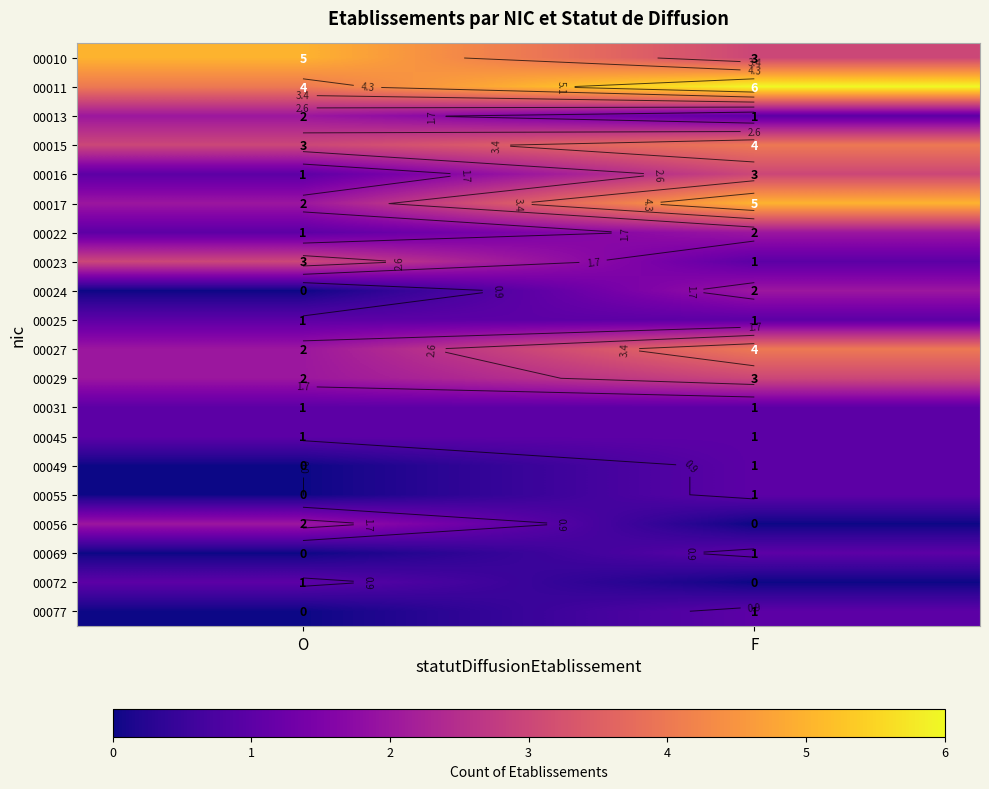

List the series in order of their peak value, highest first.

00011, 00010, 00017, 00015, 00027, 00016, 00023, 00029, 00013, 00022, 00024, 00056, 00025, 00031, 00045, 00049, 00055, 00069, 00072, 00077